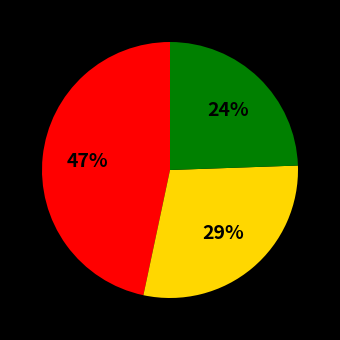

To the nearest percent, what is the average slice percentage?

33%